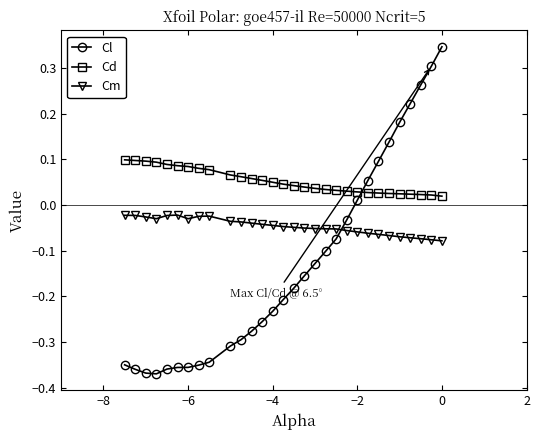

Which series has the largest range (max minus min)?

Cl